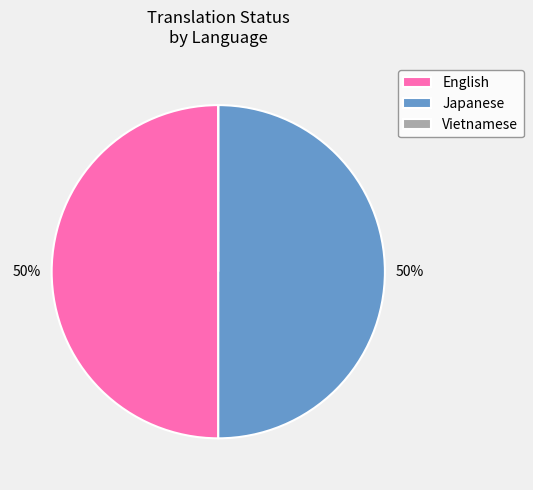

The Japanese slice represents 56% of the pie. True or false?

False